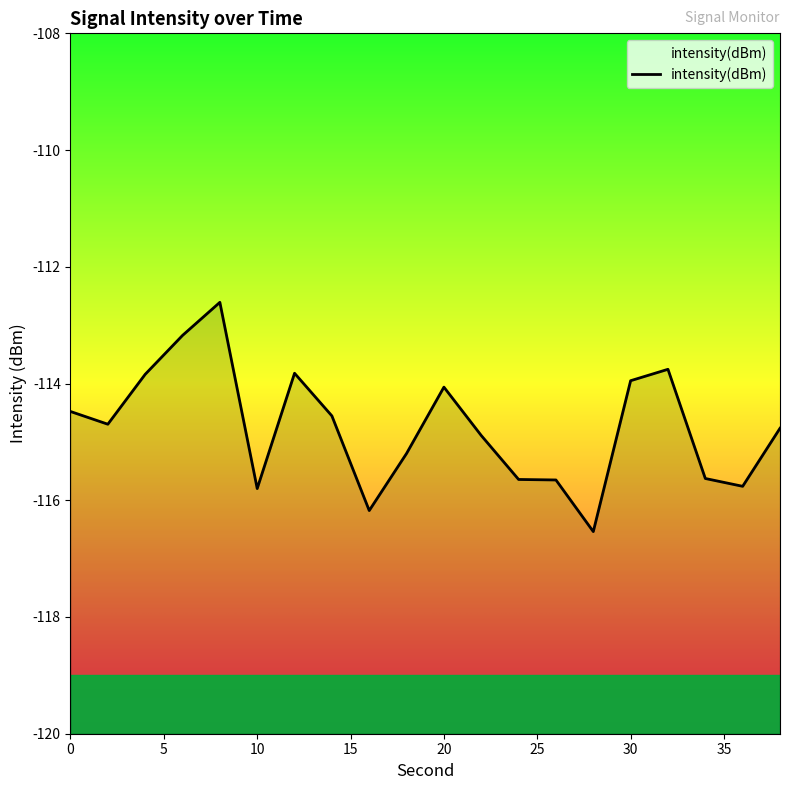

What is the difference between the maximum and minimum values?

3.9